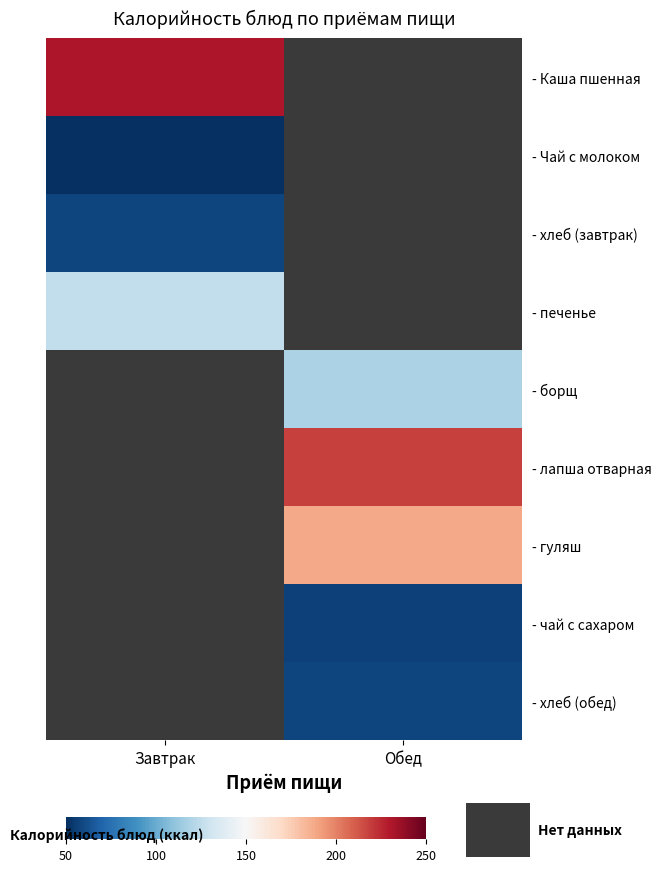

What is the maximum value shown in the chart?

230.9